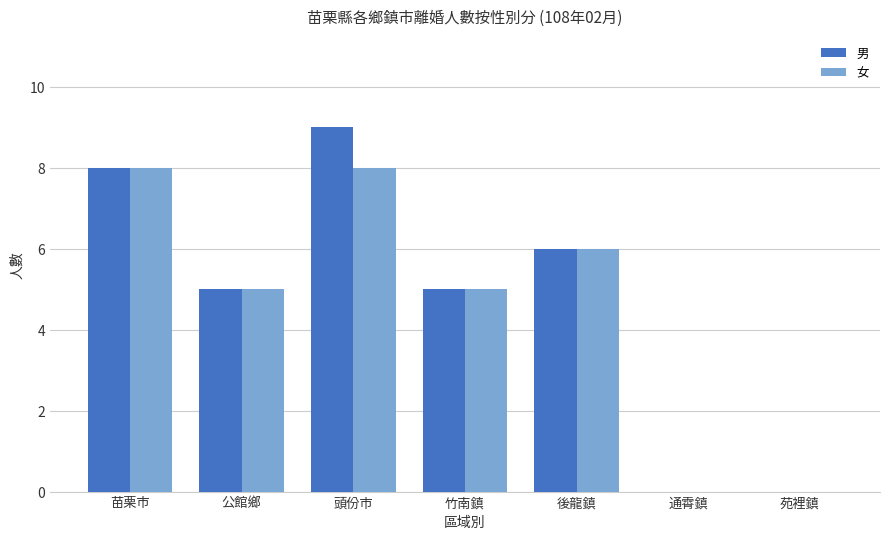

Reading left to right, list all the values displayed in this chart.

男: 苗栗市=8	公館鄉=5	頭份市=9	竹南鎮=5	後龍鎮=6	通霄鎮=0	苑裡鎮=0
女: 苗栗市=8	公館鄉=5	頭份市=8	竹南鎮=5	後龍鎮=6	通霄鎮=0	苑裡鎮=0